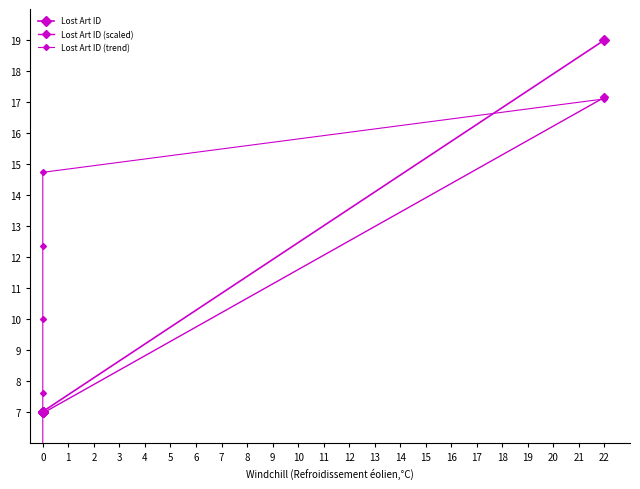

Which series has the largest range (max minus min)?

Lost Art ID